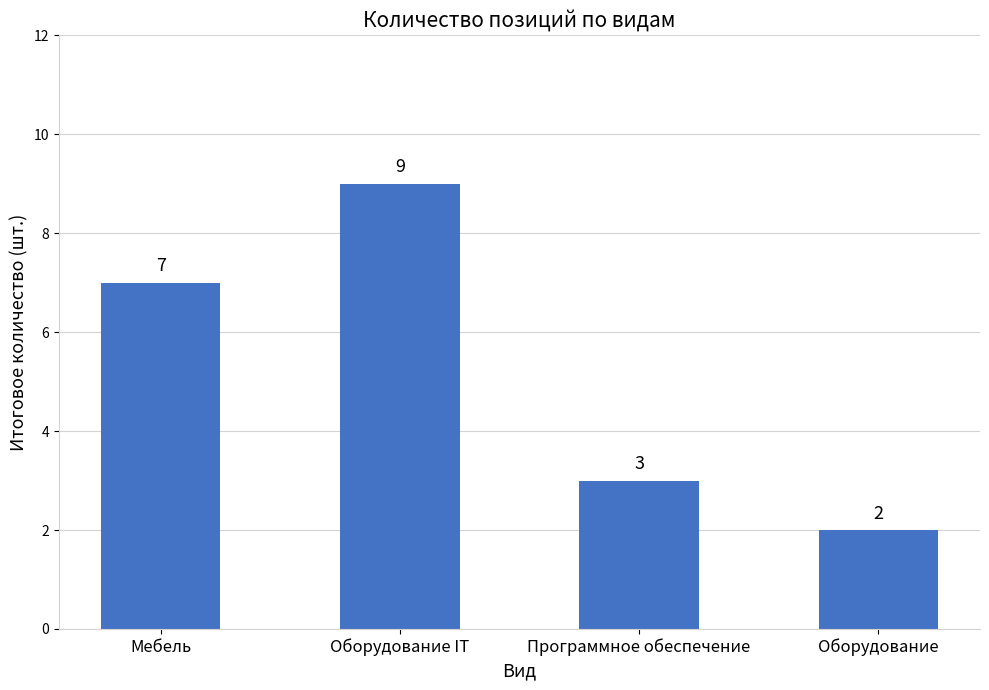

How many data points does each series have?

4